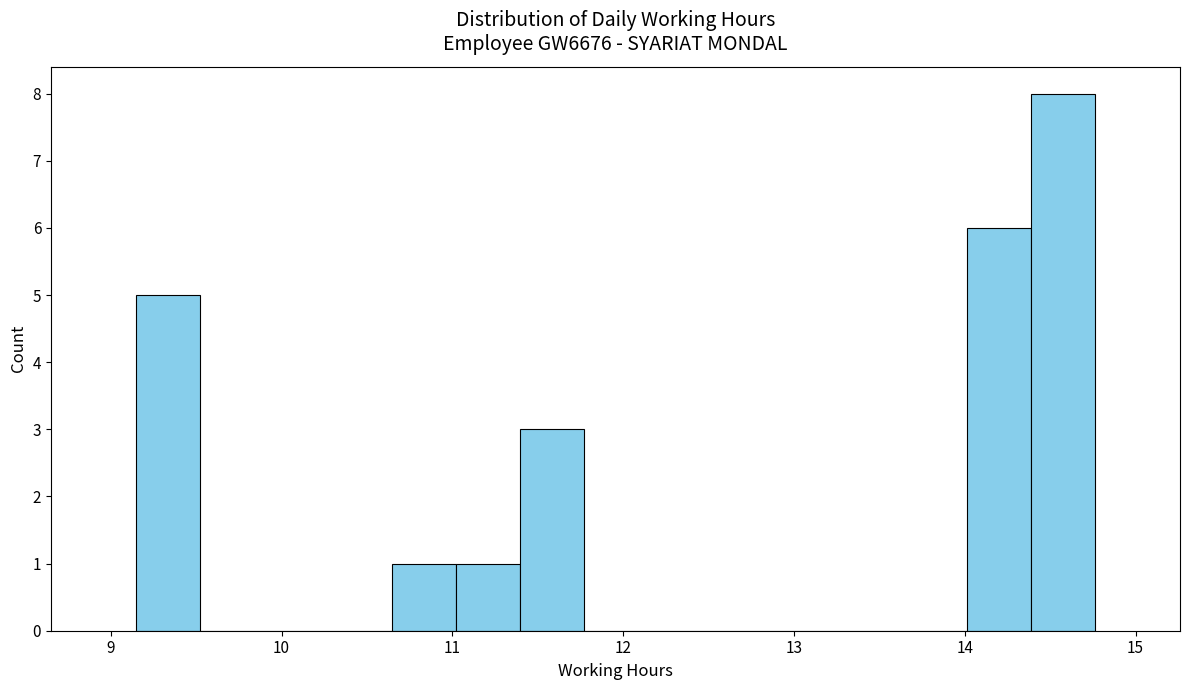

Around what value on the x-axis is the tallest bar? Give the approximate position of its centre, as read against the axis.

14.6